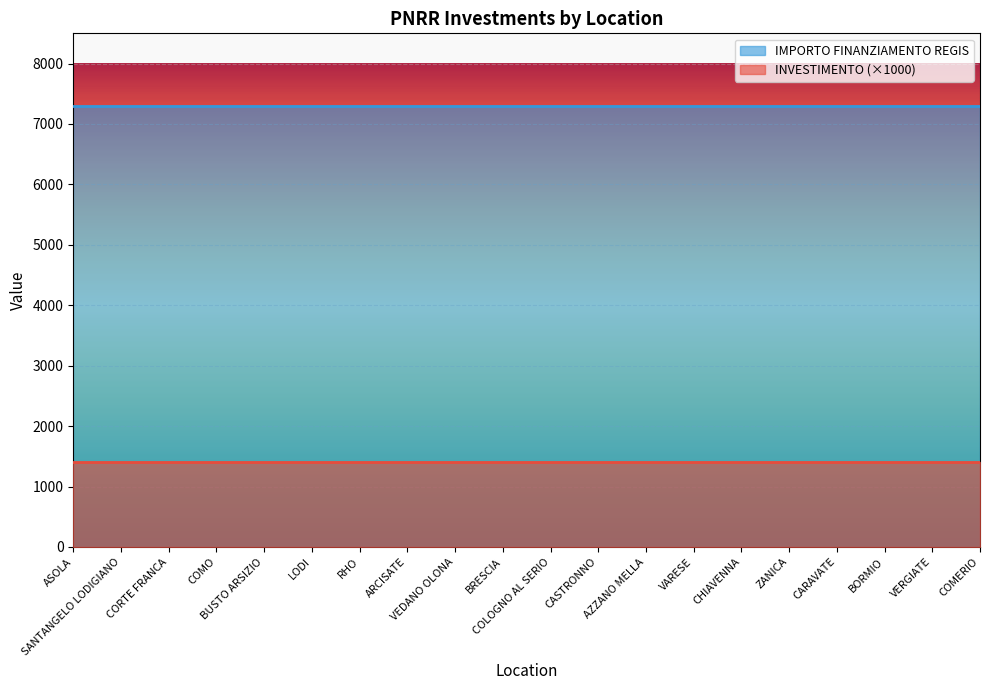

What is the total value across all series at SANTANGELO LODIGIANO?

8701